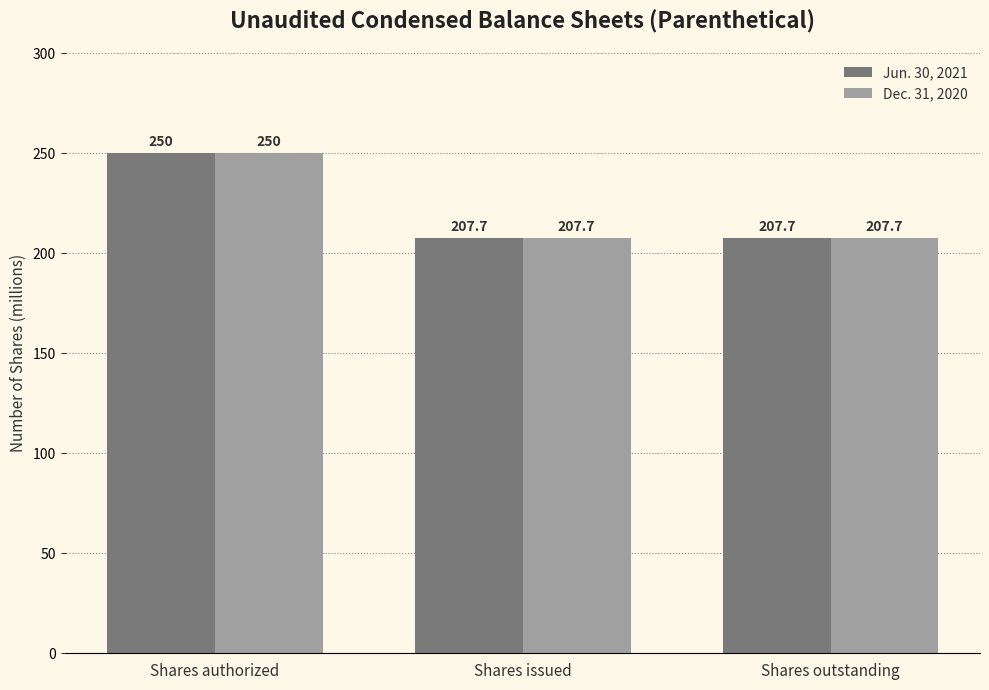

What is the label of the 3rd bar from the left?

Shares outstanding